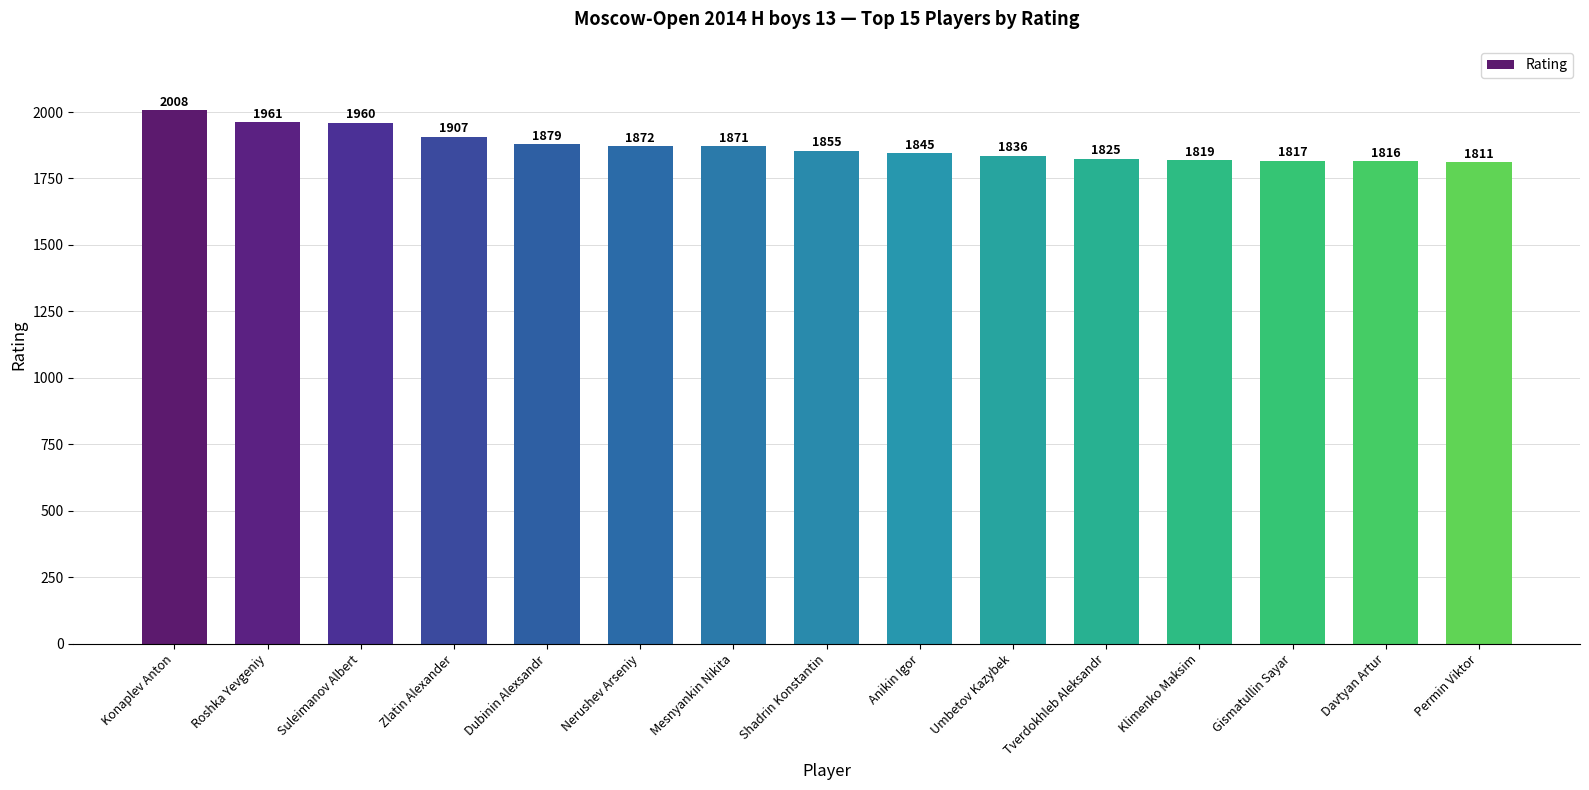

List the labels in order of value, smallest first.

Permin Viktor, Davtyan Artur, Gismatullin Sayar, Klimenko Maksim, Tverdokhleb Aleksandr, Umbetov Kazybek, Anikin Igor, Shadrin Konstantin, Mesnyankin Nikita, Nerushev Arseniy, Dubinin Alexsandr, Zlatin Alexander, Suleimanov Albert, Roshka Yevgeniy, Konaplev Anton